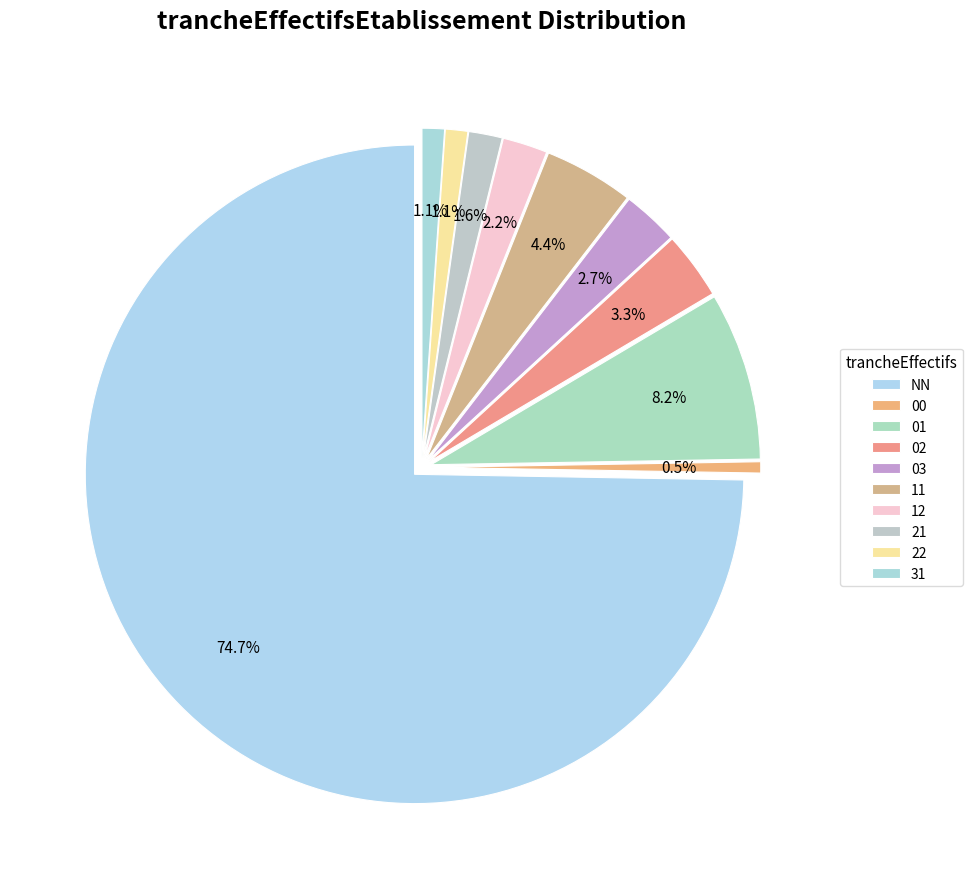

What is the smallest slice in the pie chart?

00